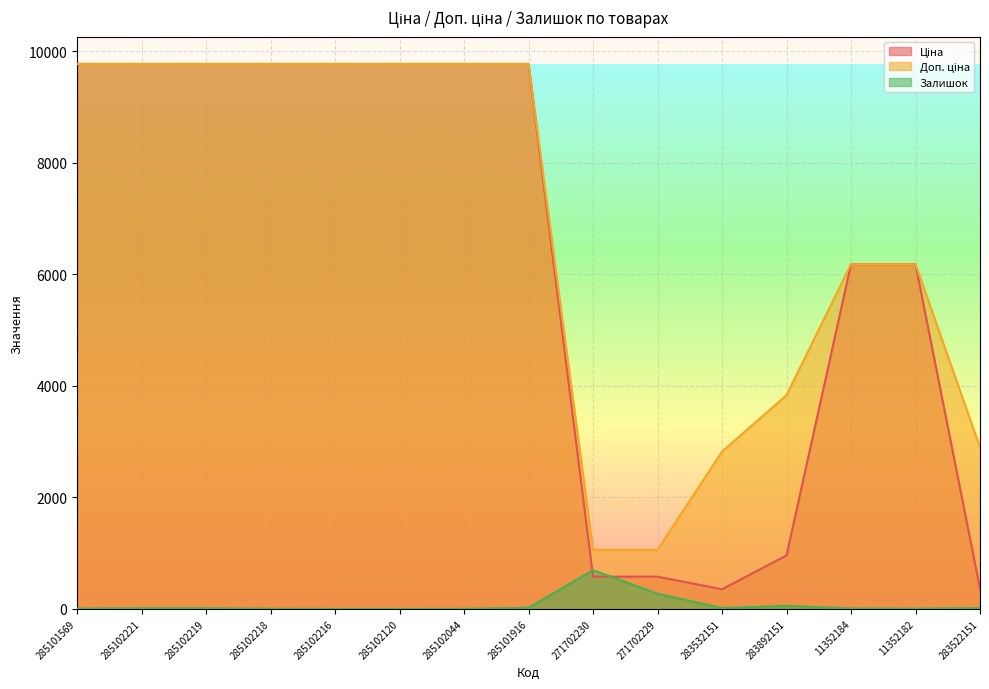

Is the value of Залишок at 285102219 greater than the value of Ціна at 11352184?

No